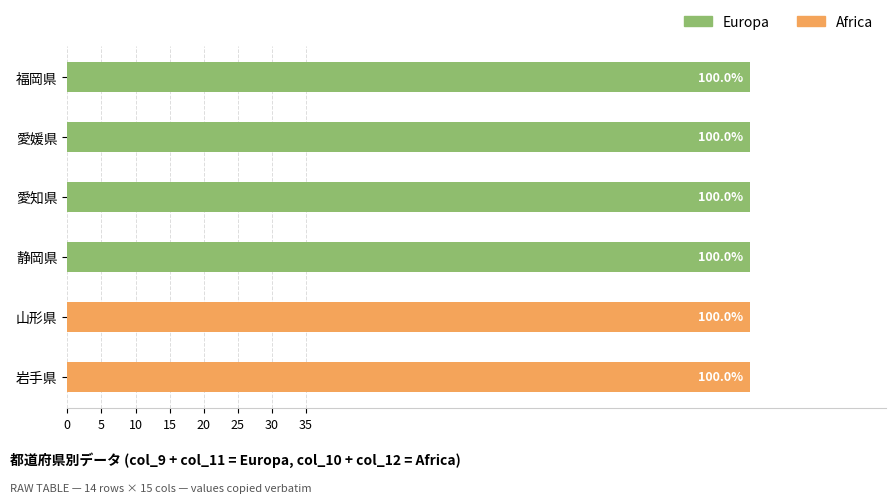

What is the maximum value for Europa?

100